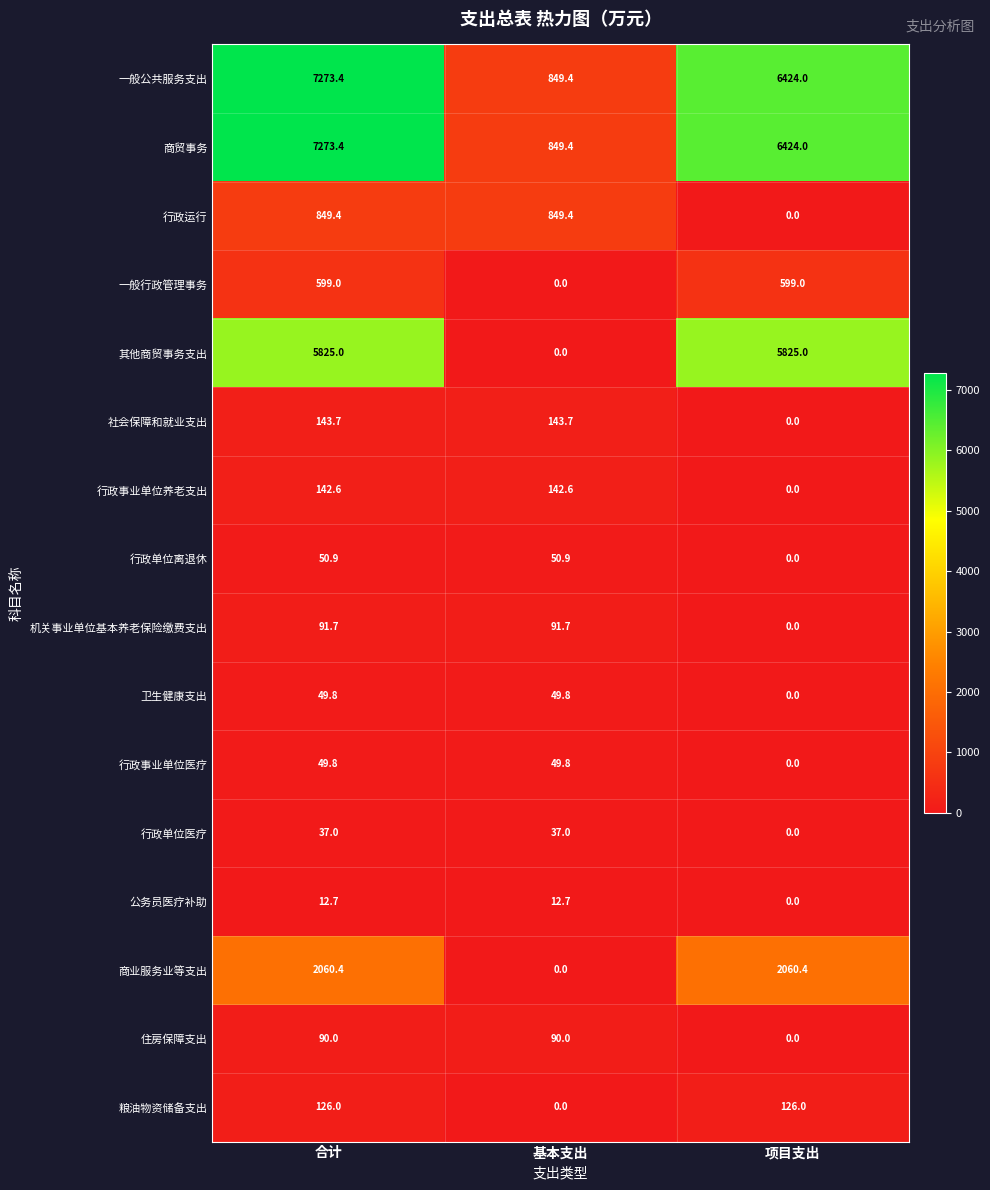

The 行政单位医疗 series shows 20.4 at 项目支出. True or false?

False